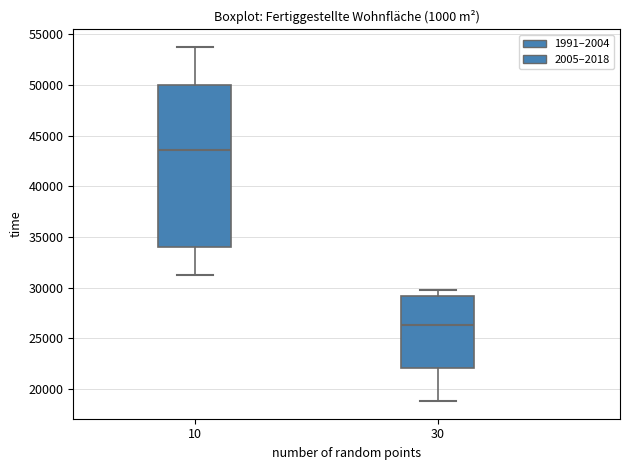

Which box is the tallest, from its lower edge to its upper edge?

10